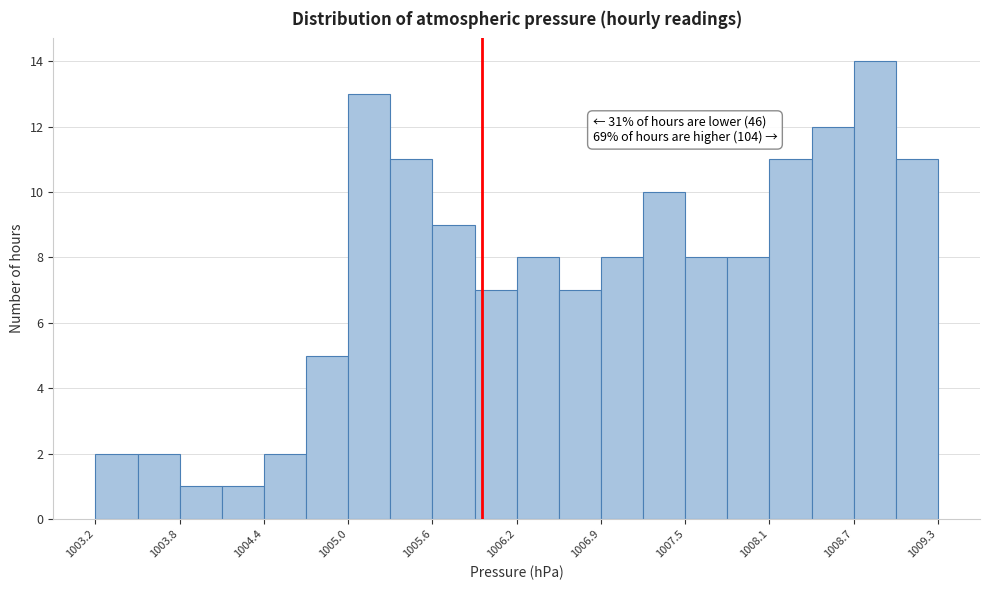

Around what value on the x-axis is the tallest bar? Give the approximate position of its centre, as read against the axis.

1008.8